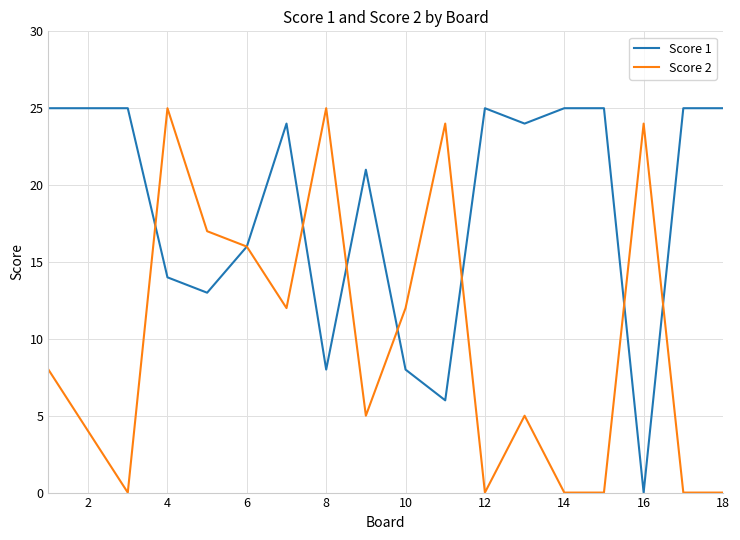

What is the greatest value displayed?

25